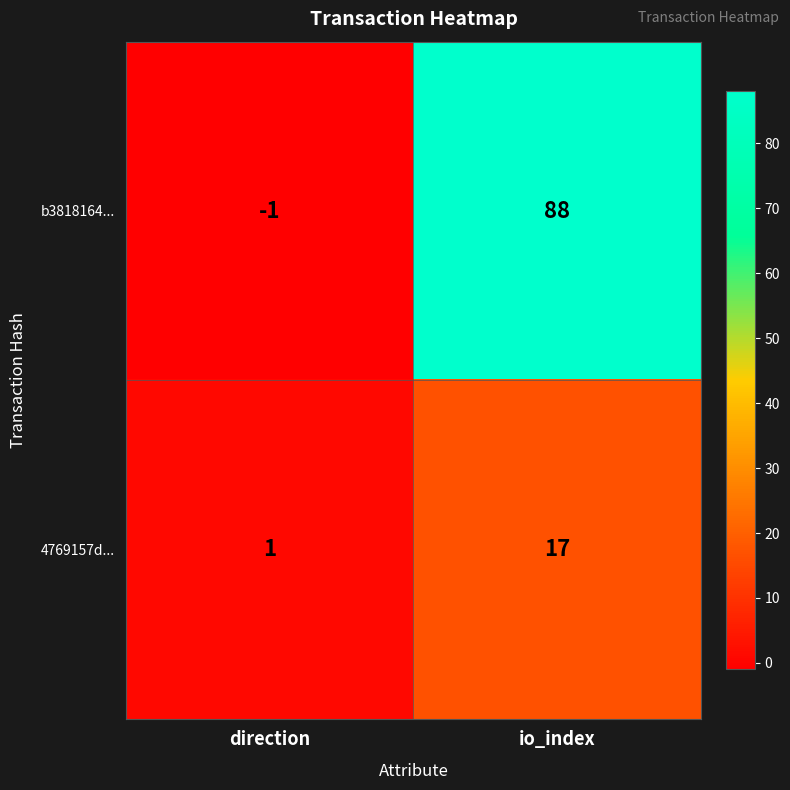

Which series has the largest total across all categories?

b3818164...